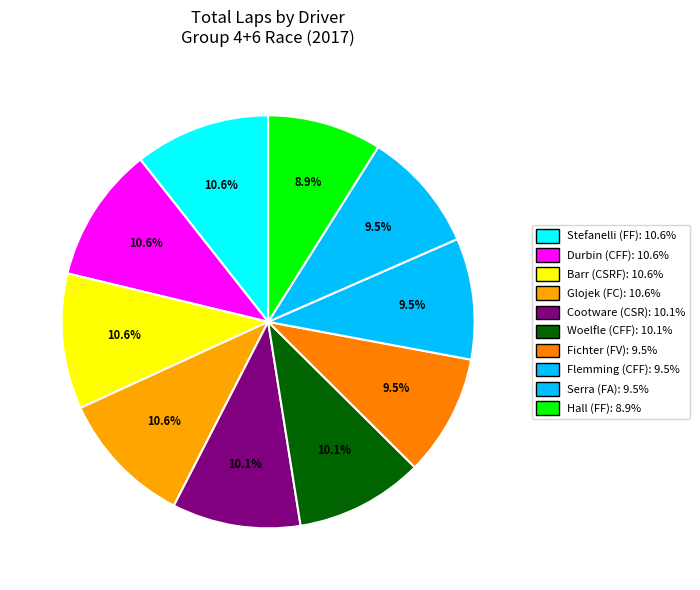

Which slice is the largest?

Tazio Stefanelli (FF)